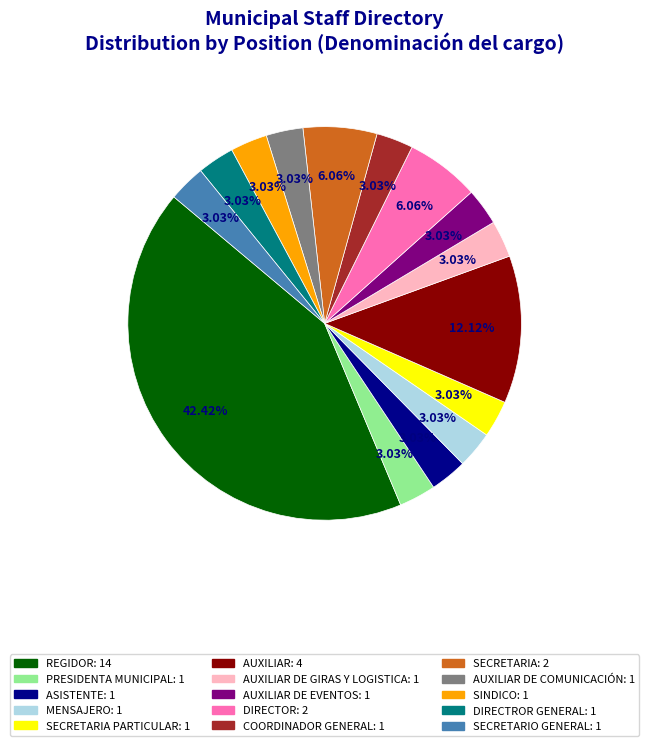

Does any single category account for the majority?

No